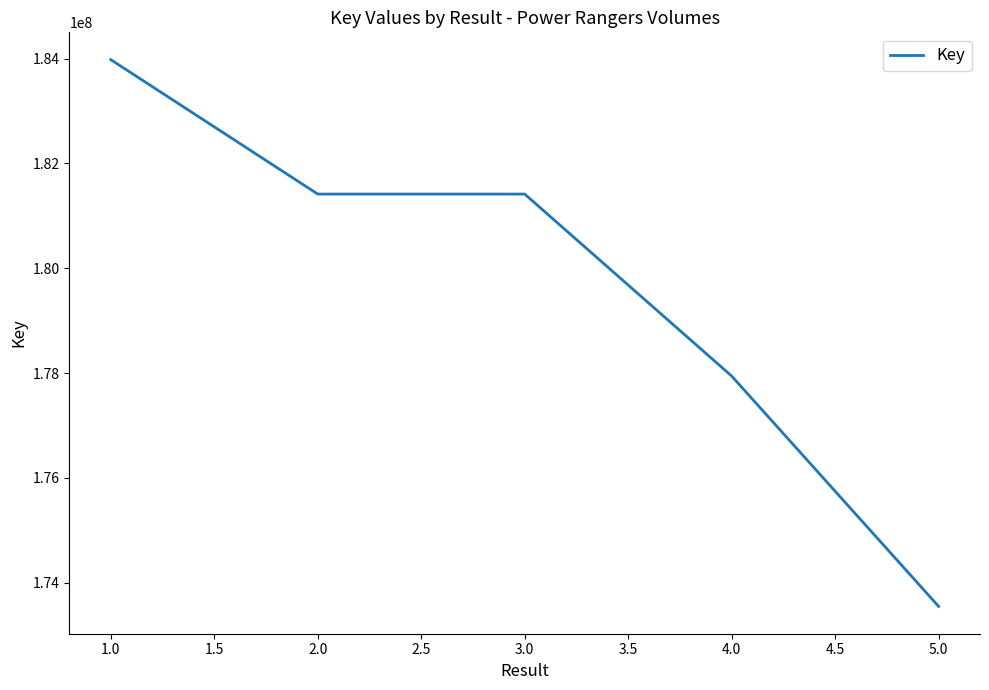

What is the smallest value displayed?

173547864